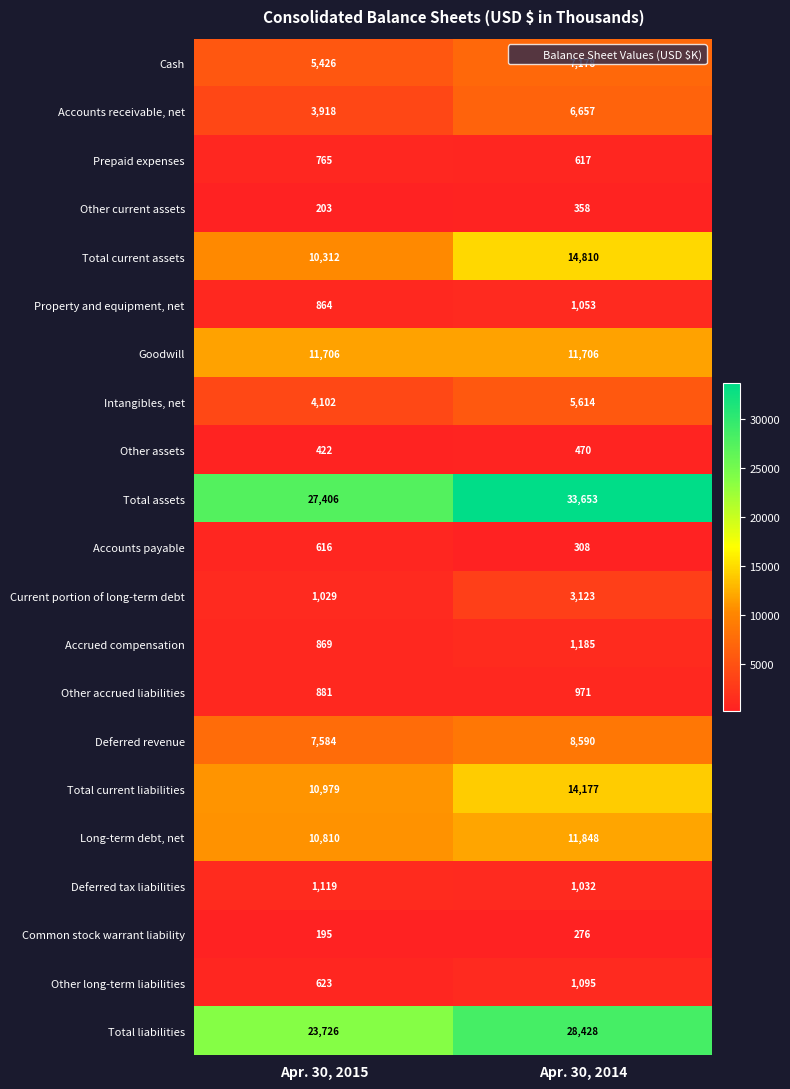

Is it true that Goodwill equals 6547 at Apr. 30, 2014?

False